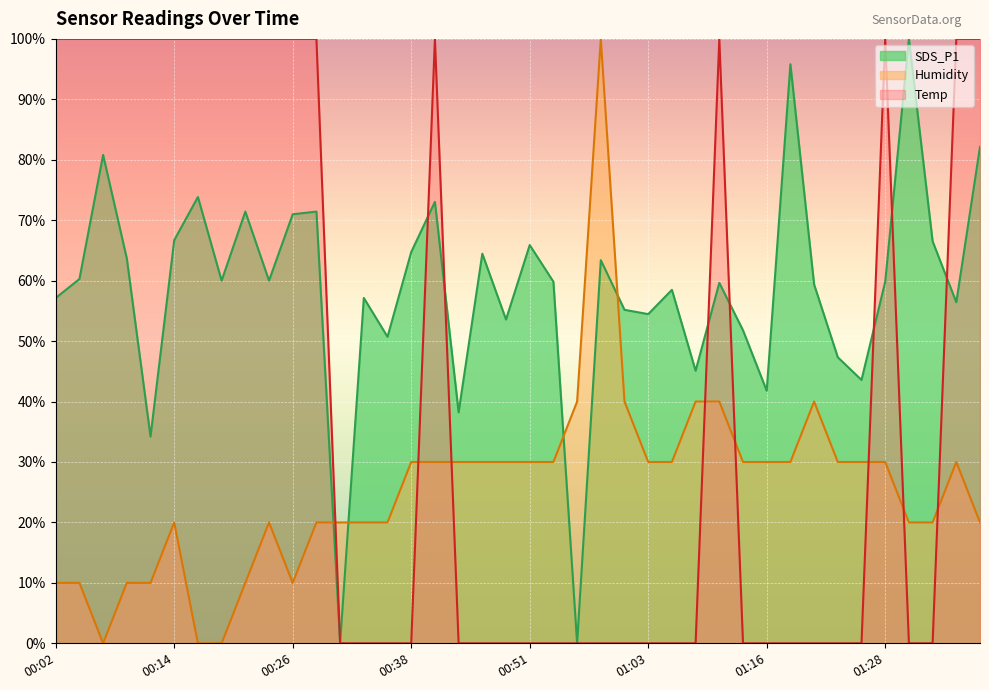

What is the value of the Humidity point at the 31st from the left?

30.0